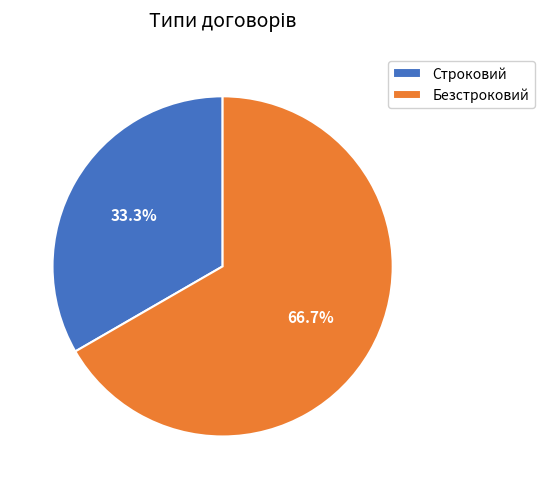

Approximately how many times larger is the value at Строковий compared to Безстроковий?

0.5